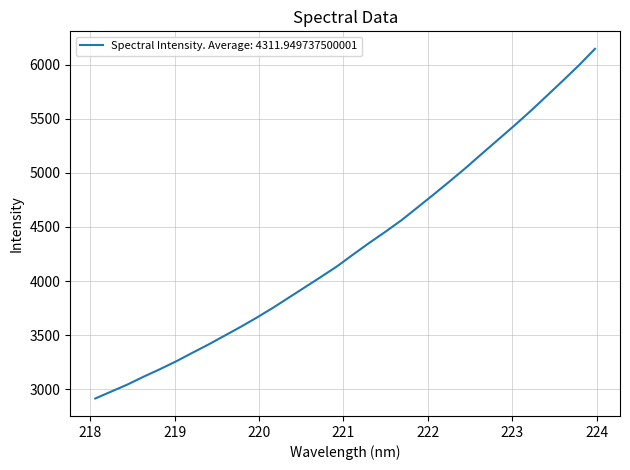

What is the difference between the maximum and minimum values?

3230.8